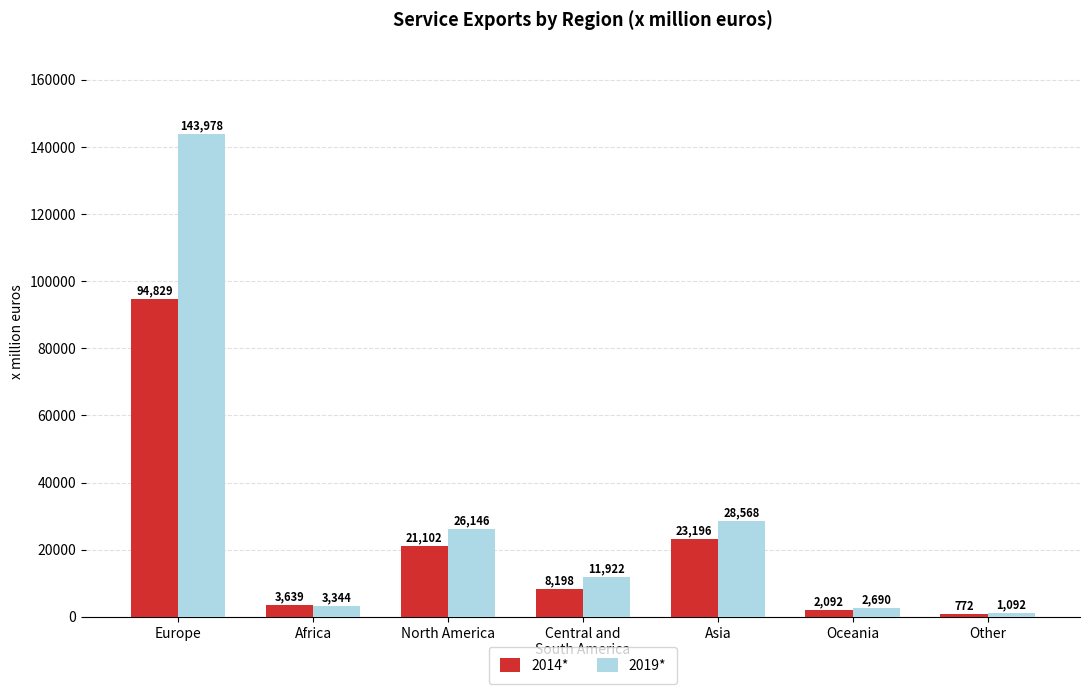

At how many categories does at least one series exceed 136976?

1